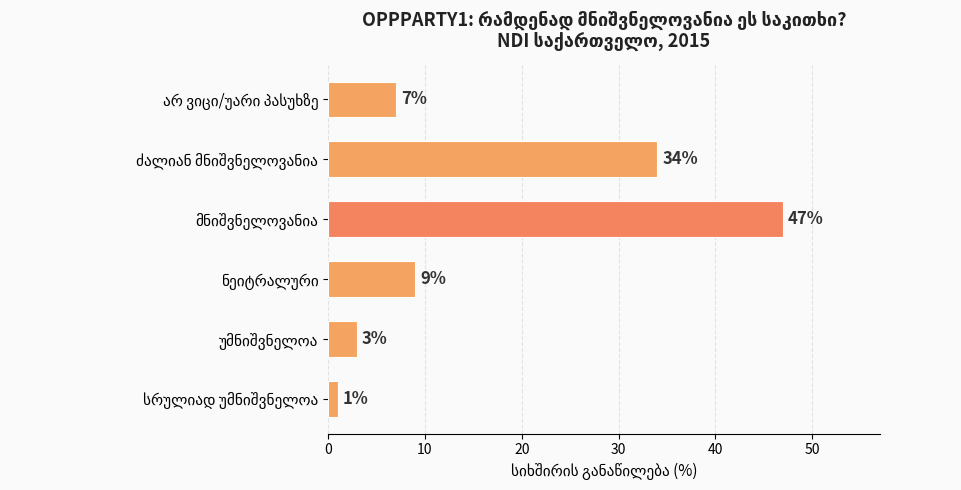

Reading bottom to top, transcribe all the data shown in this chart.

1	3	9	47	34	7